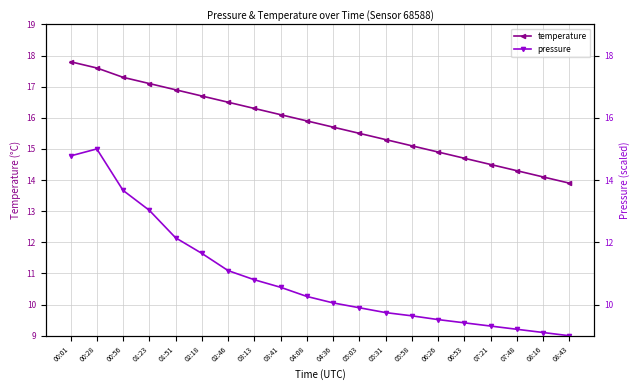

What value does the pressure series have at 03:41?

10.6